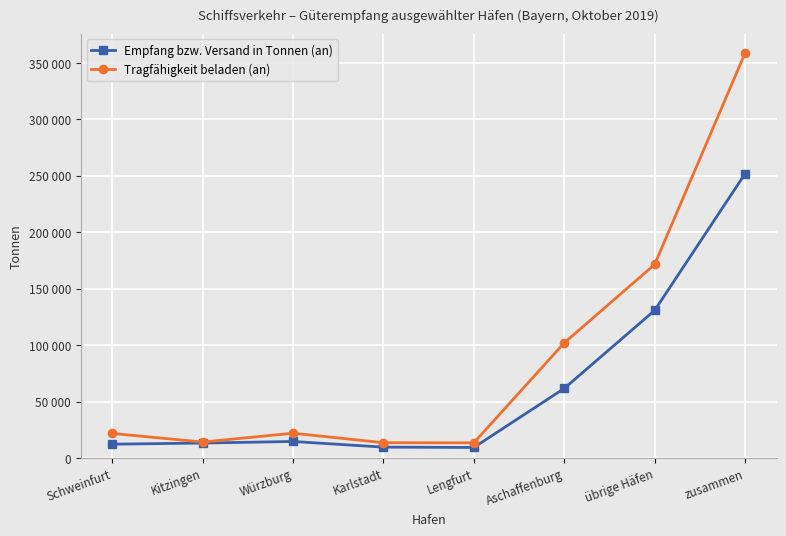

Which has a higher value, Würzburg or Aschaffenburg?

Aschaffenburg